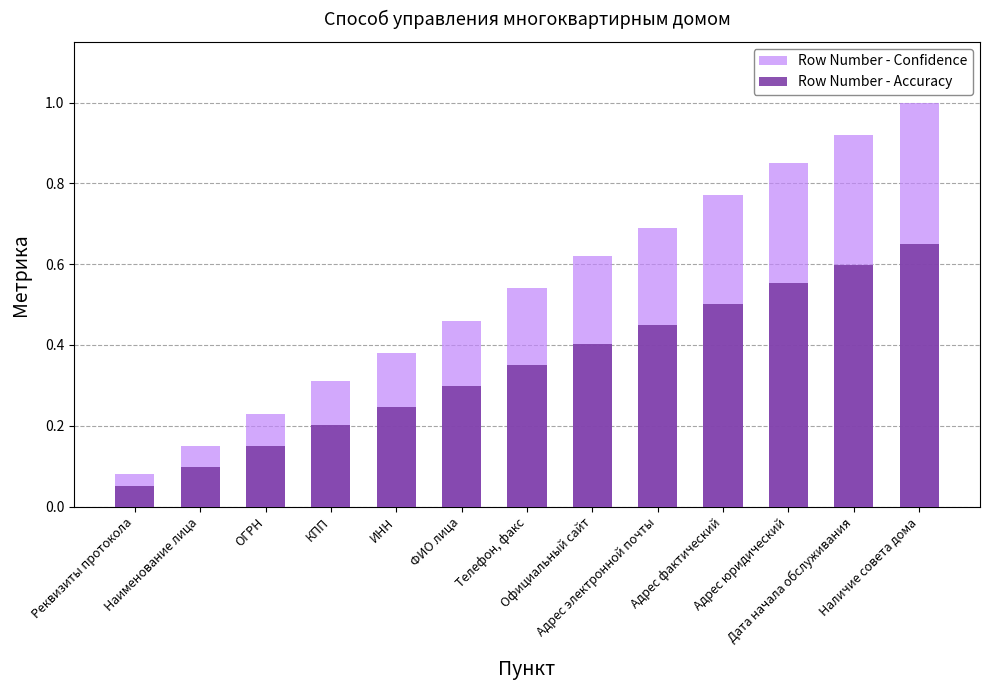

The value of Row Number - Confidence at ОГРН is 0.2. True or false?

True